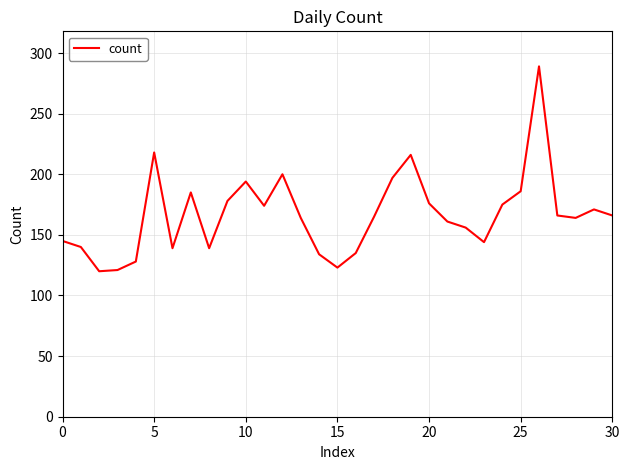

What is the minimum value shown in the chart?

120